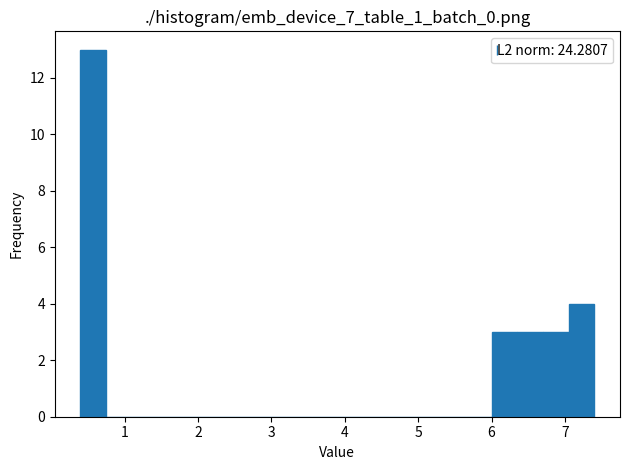

Read against the x-axis, roughly where is the centre of the tallest bar?

0.6